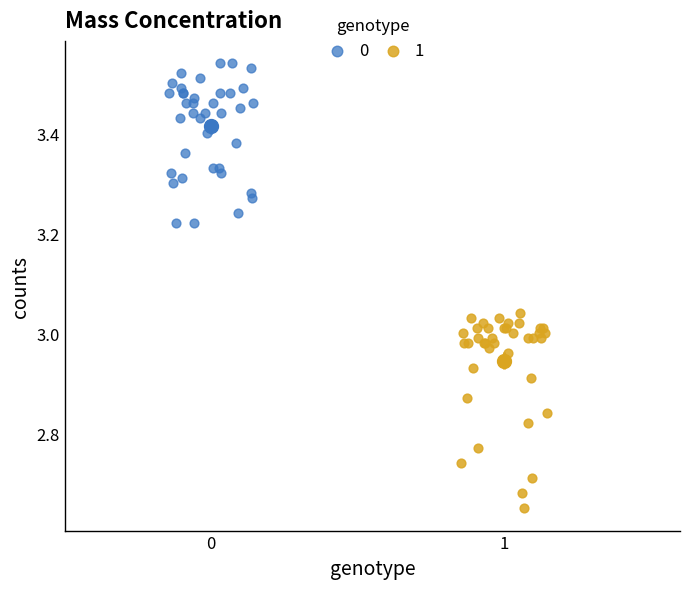

What are all the series names shown in the legend?

0, 1